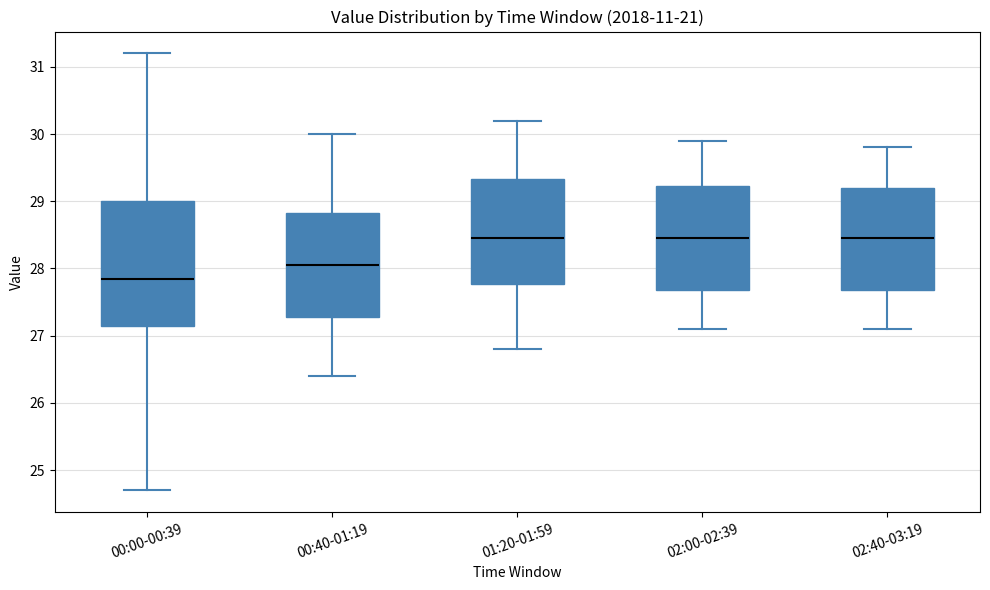

Which box is the tallest, from its lower edge to its upper edge?

00:00-00:39